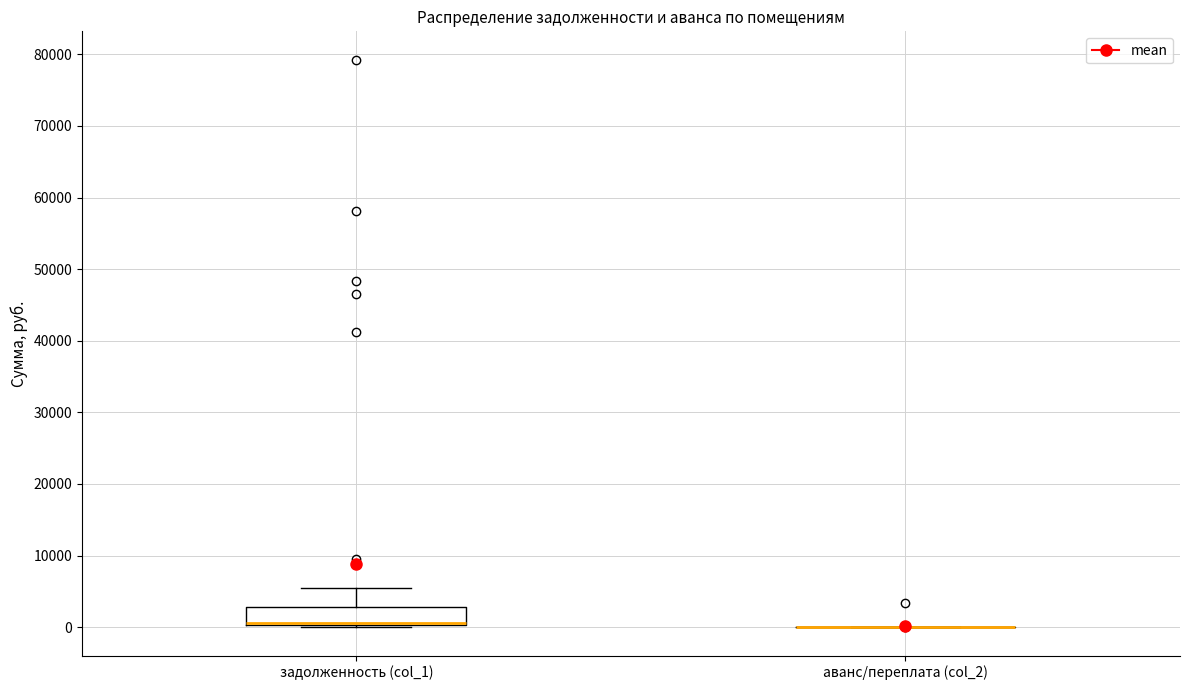

Reading left to right, transcribe this box plot: for each box, give where its median line is, the range the box spans, and where its two whiskers end, as read against the y-axis. The values are not printed on the chart, so give them approximately, as read against the axis.

задолженность (col_1): median 1000, box 0 to 3000, whiskers 0 to 6000
аванс/переплата (col_2): box collapsed to a line at 0, whiskers 0 to 0